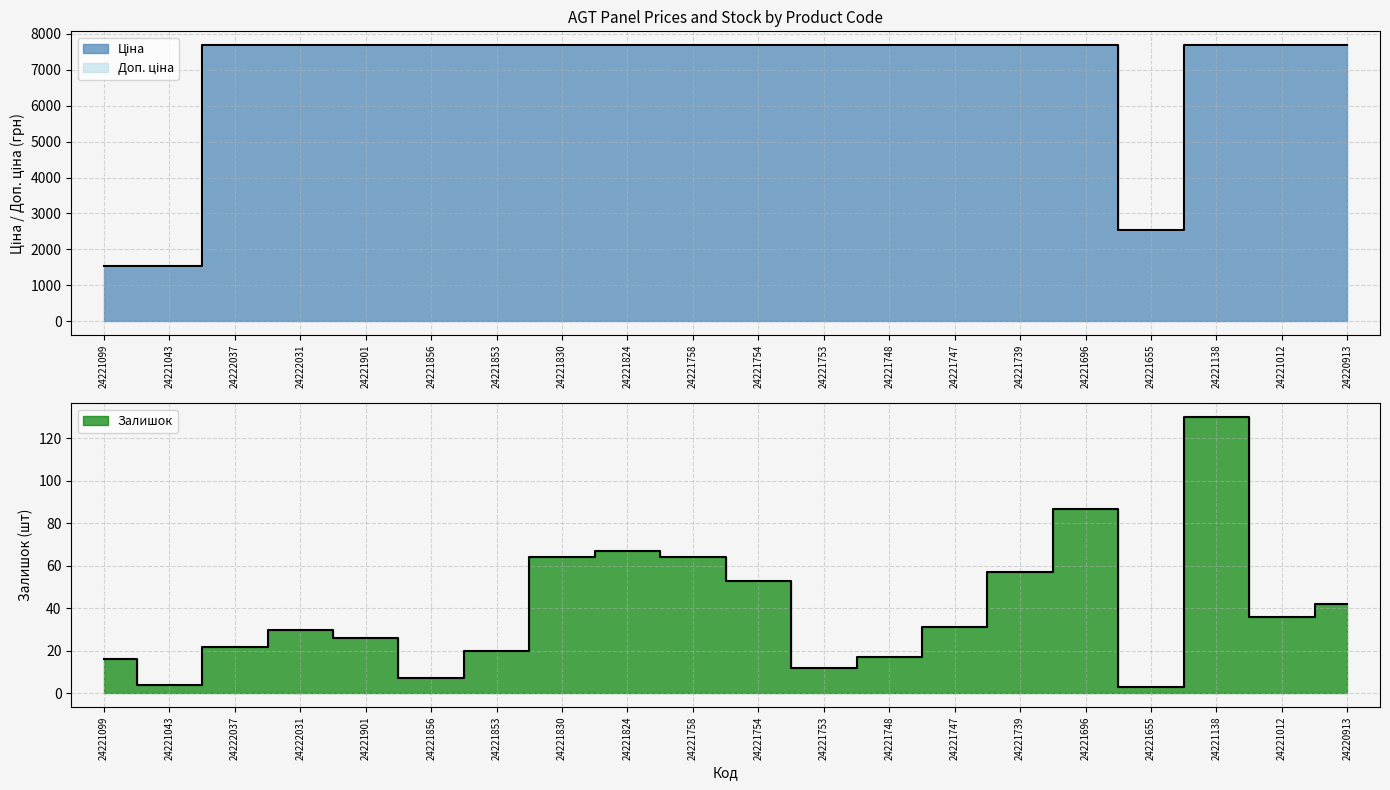

What is the greatest value displayed?

7688.0